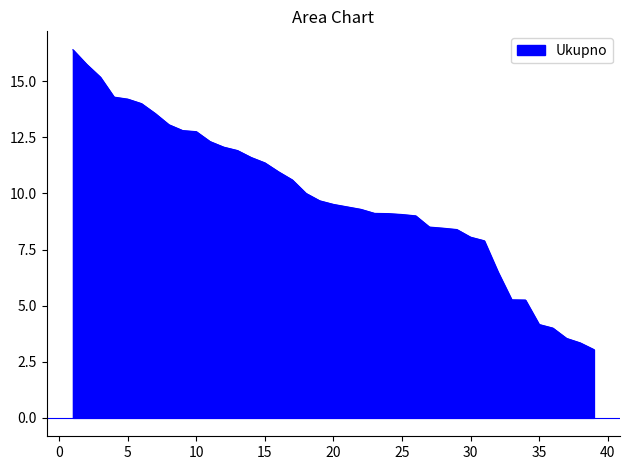

Does the chart display data point markers on the line(s)?

No